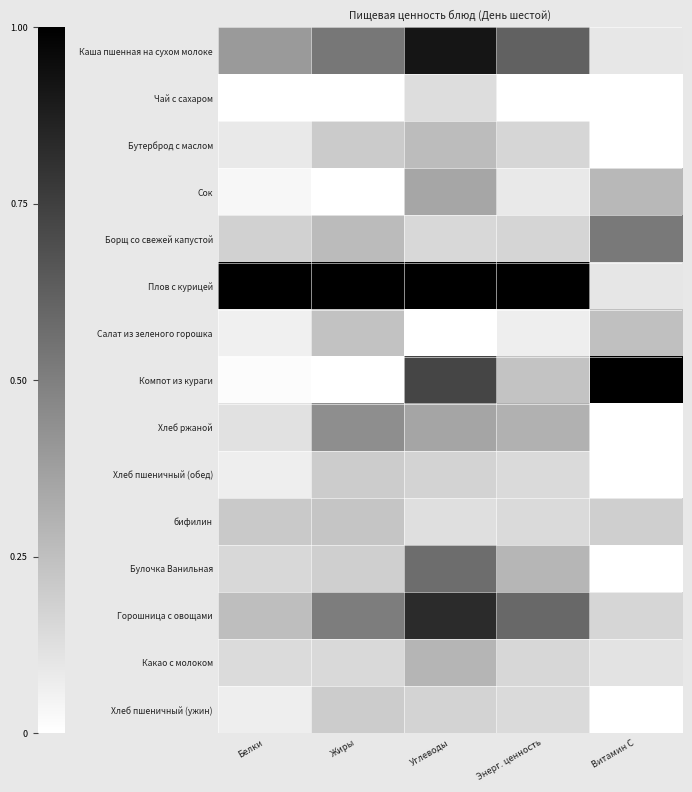

At Углеводы, list the series in order from largest to smallest.

Плов с курицей, Каша пшенная на сухом молоке, Горошница с овощами, Компот из кураги, Булочка Ванильная, Хлеб ржаной, Сок, Какао с молоком, Бутерброд с маслом, Хлеб пшеничный (обед), Хлеб пшеничный (ужин), Борщ со свежей капустой, Чай с сахаром, бифилин, Салат из зеленого горошка